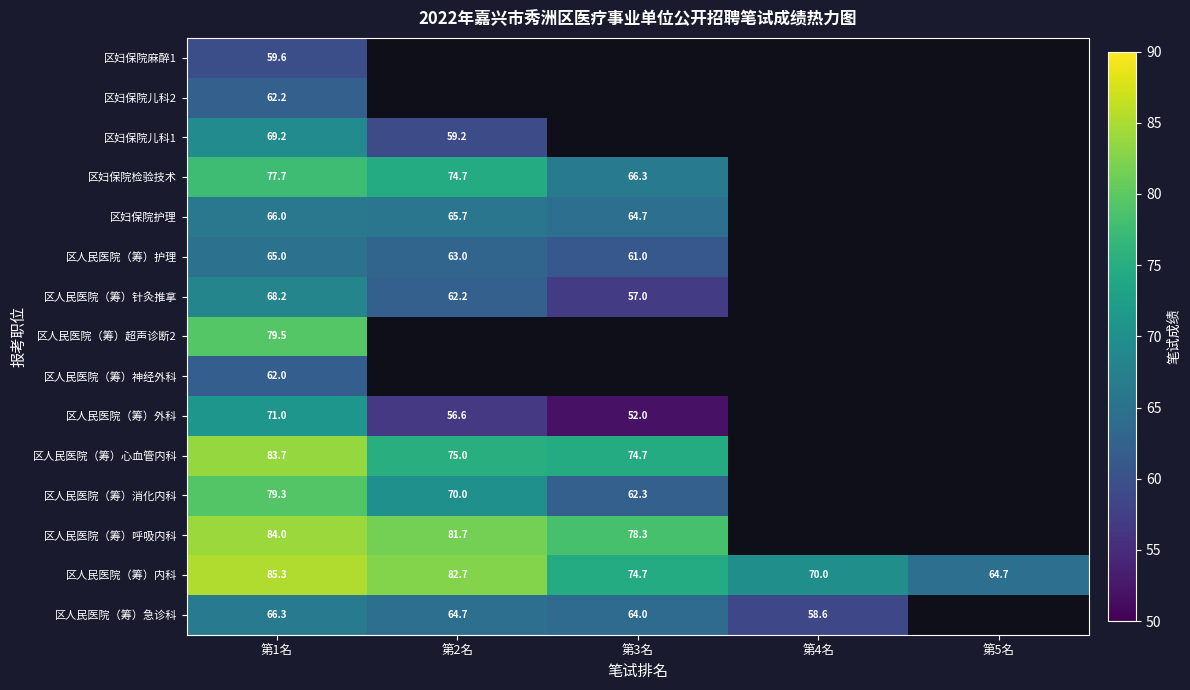

True or false: 区人民医院（筹）消化内科 has a value of 79.3 at 第1名.

True